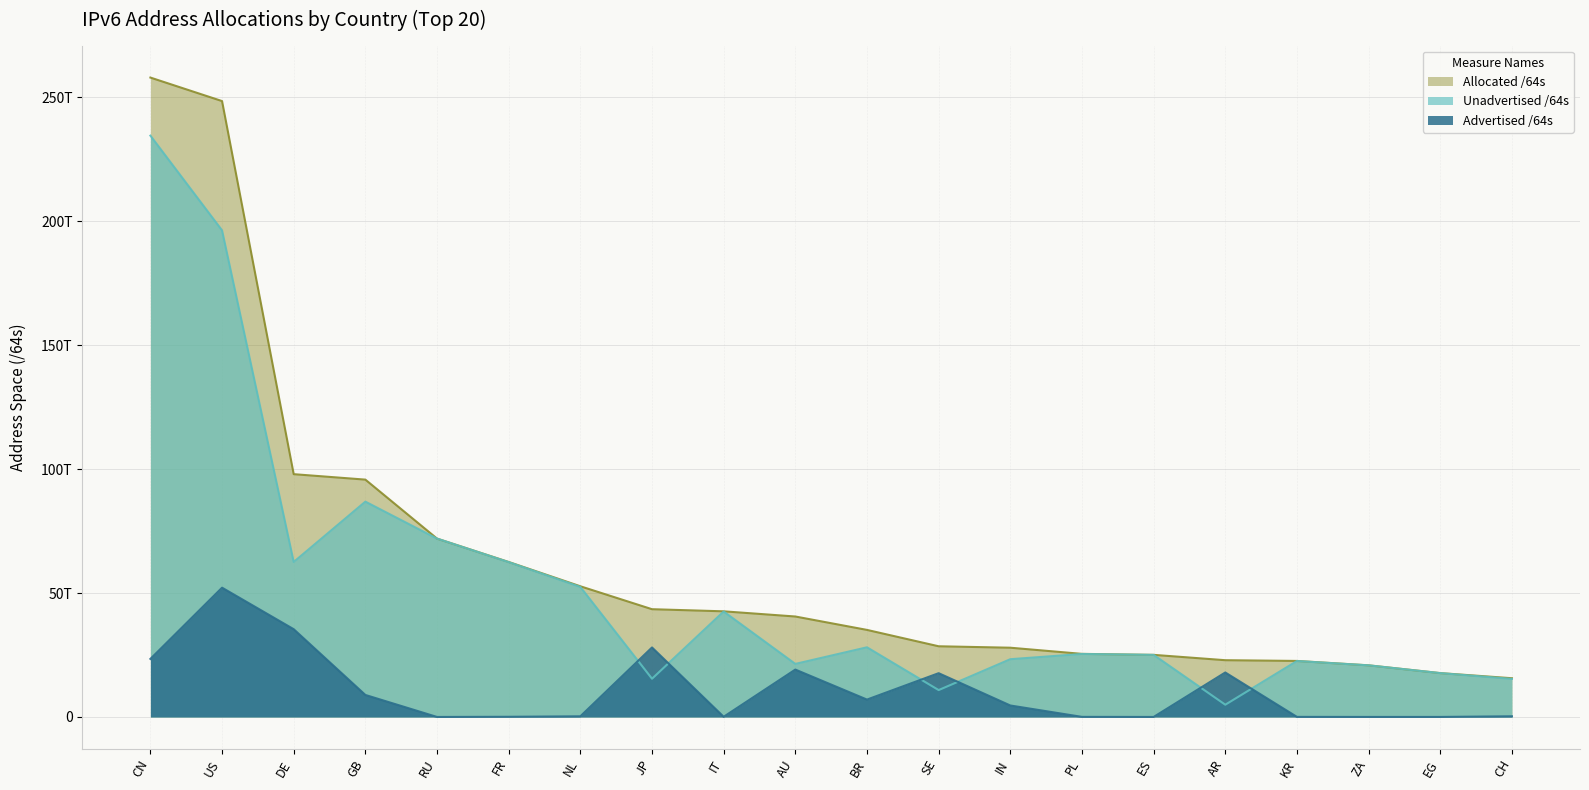

Which series has the largest range (max minus min)?

Allocated /64s